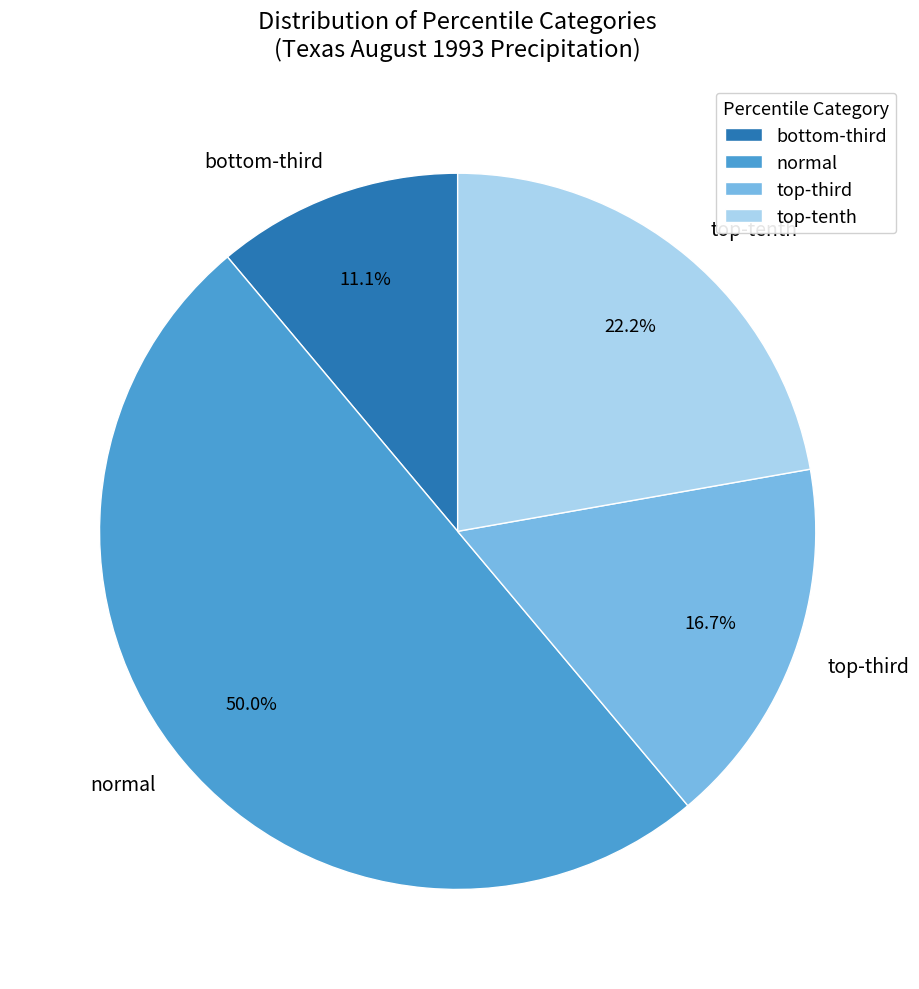

What is the smallest slice in the pie chart?

bottom-third